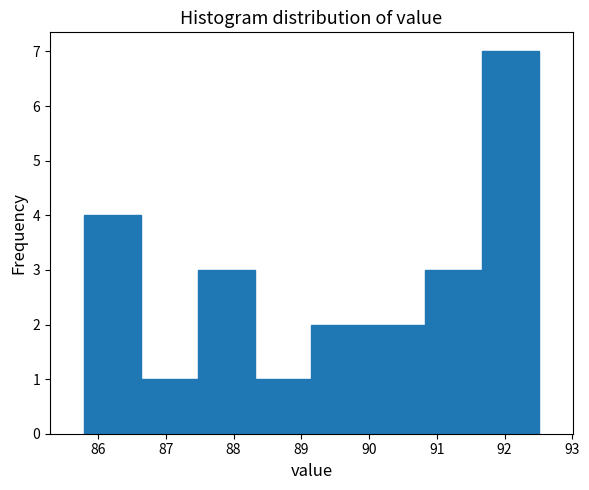

Reading left to right, list every bar in this chart as the range it spans on the x-axis followed by its height. Neither the bar edges nor the heights are printed on the chart, so give them approximately, as read against the axes.

85.79 to 86.63: 4
86.63 to 87.47: 1
87.47 to 88.31: 3
88.31 to 89.15: 1
89.15 to 89.99: 2
89.99 to 90.83: 2
90.83 to 91.67: 3
91.67 to 92.51: 7